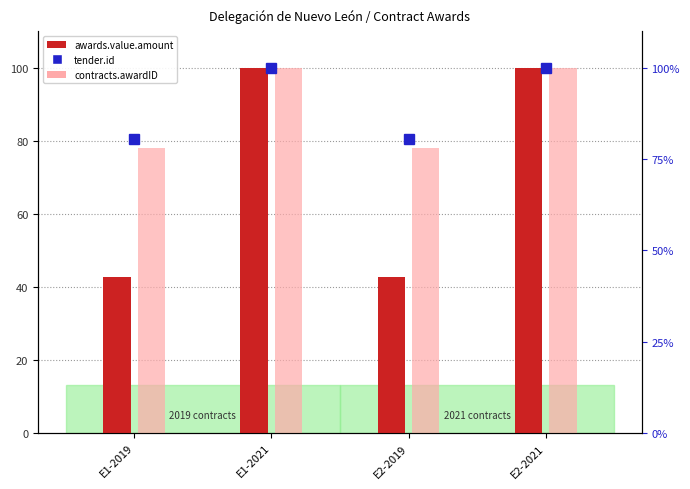

Reading left to right, transcribe all the data shown in this chart.

awards.value.amount: 42.6	100.0	42.6	100.0
contracts.awardID: 78.1	100.0	78.1	100.0
tender.id: 80.6	100.0	80.6	100.0